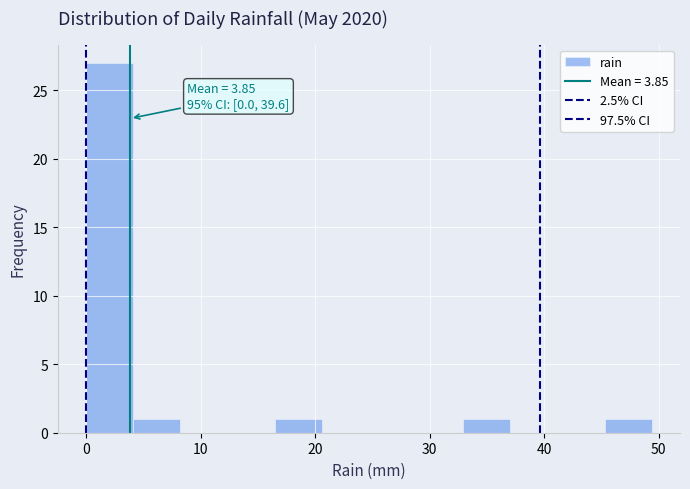

Over which range of the x-axis is the bar tallest?

0 to 4